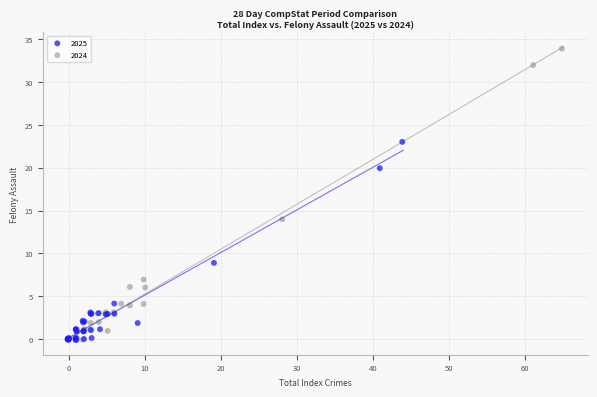

Which series contains the highest Y value?

2024